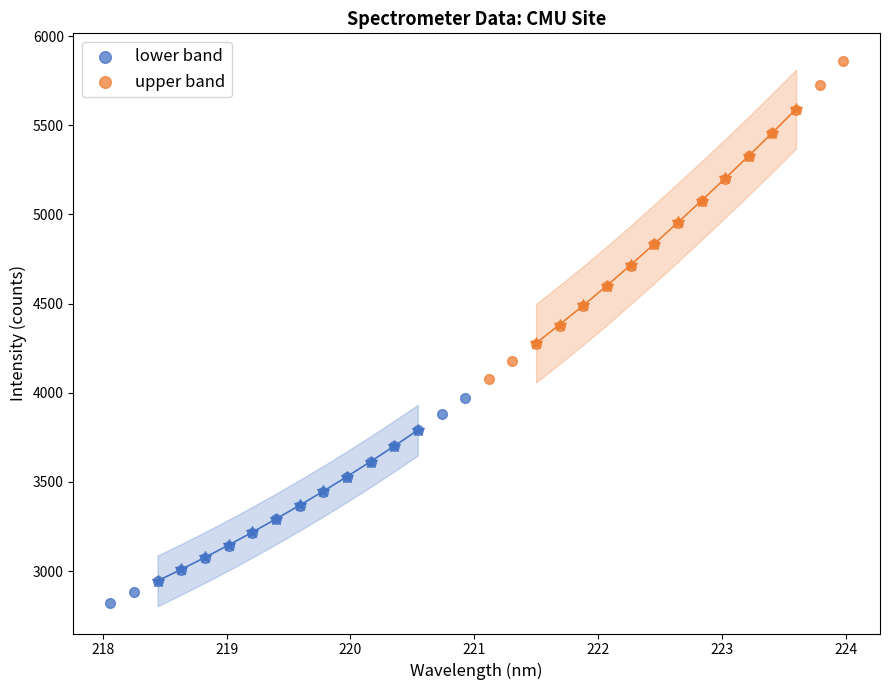

Which series contains the highest Y value?

upper band